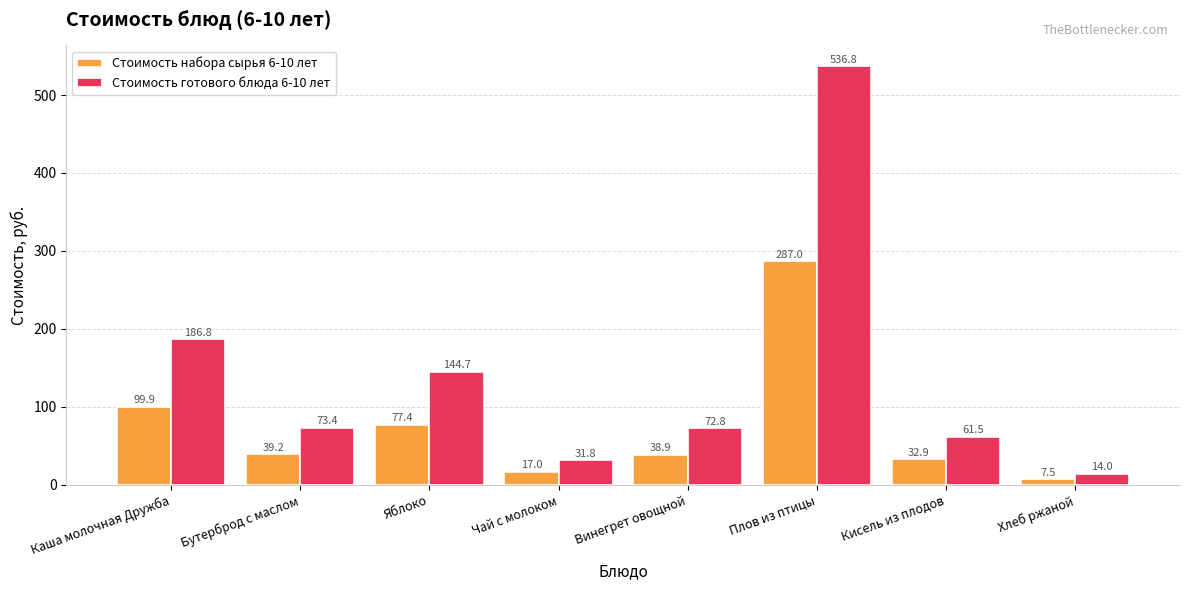

What is the spread (max minus min) of values at Хлеб ржаной?

6.5